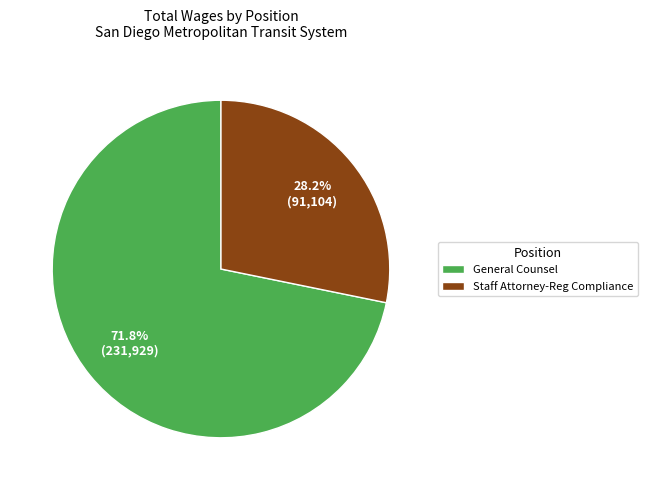

How many slices are in this pie chart?

2